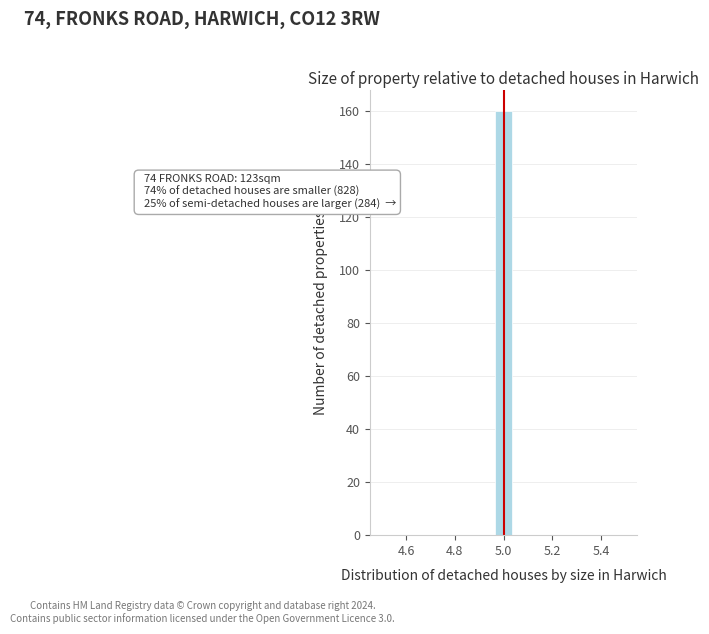

Read against the x-axis, roughly where is the centre of the tallest bar?

5.00